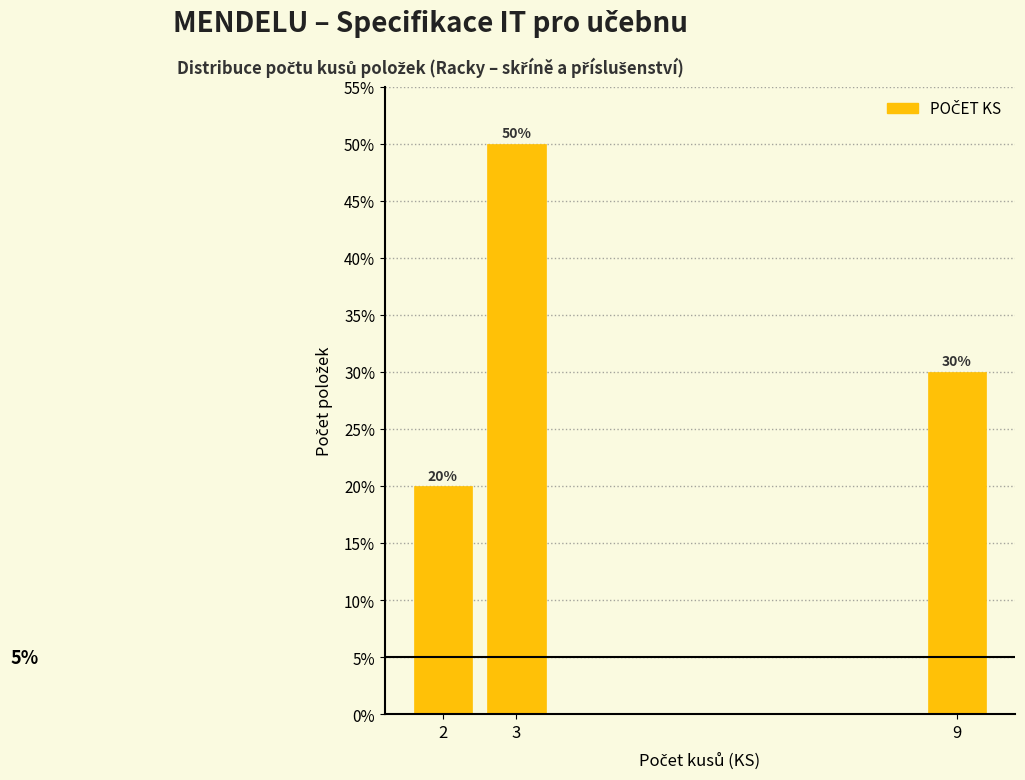

Reading left to right, transcribe all the data shown in this chart.

20	50	30